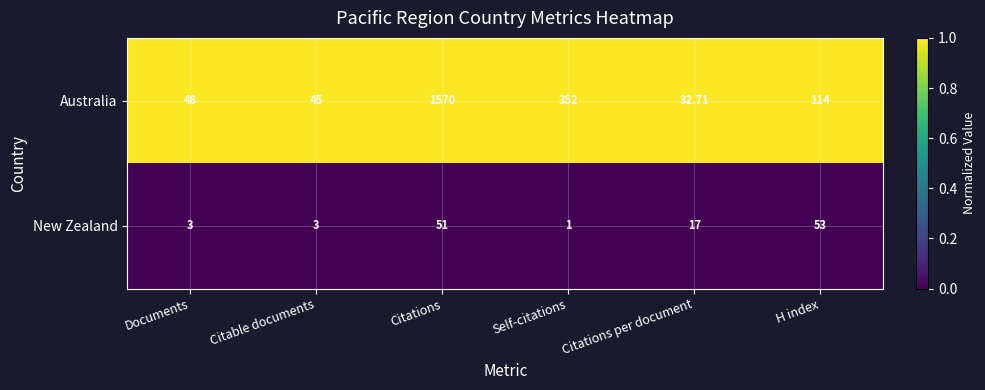

How many categories are shown in the chart?

6